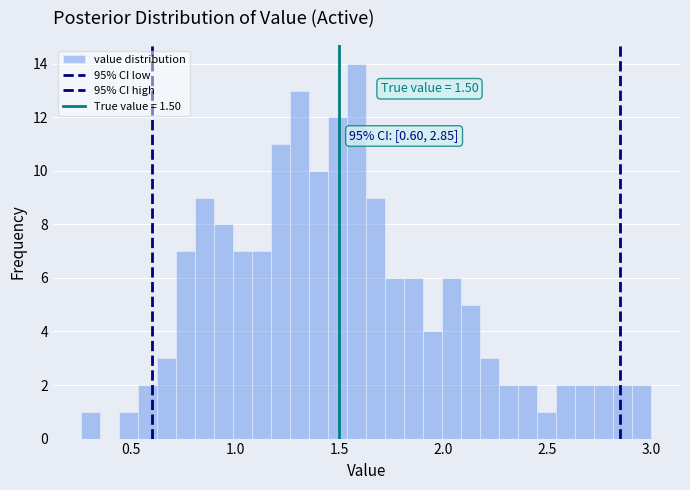

Around what value on the x-axis is the tallest bar? Give the approximate position of its centre, as read against the axis.

1.60